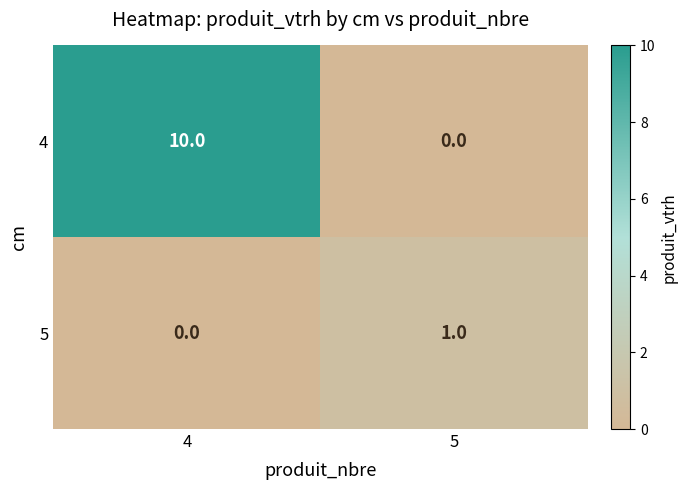

Which series changed the most between 4 and 5?

4